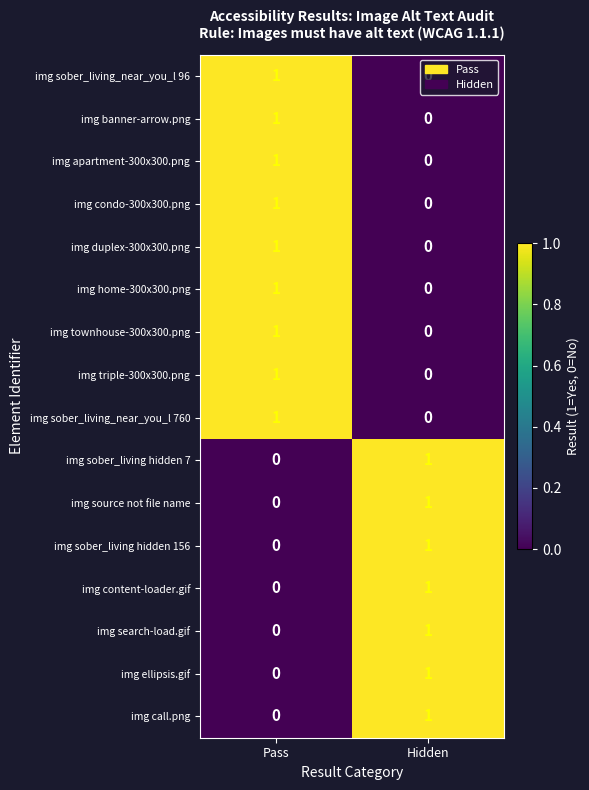

At which label is img ellipsis.gif closest to 0?

Pass